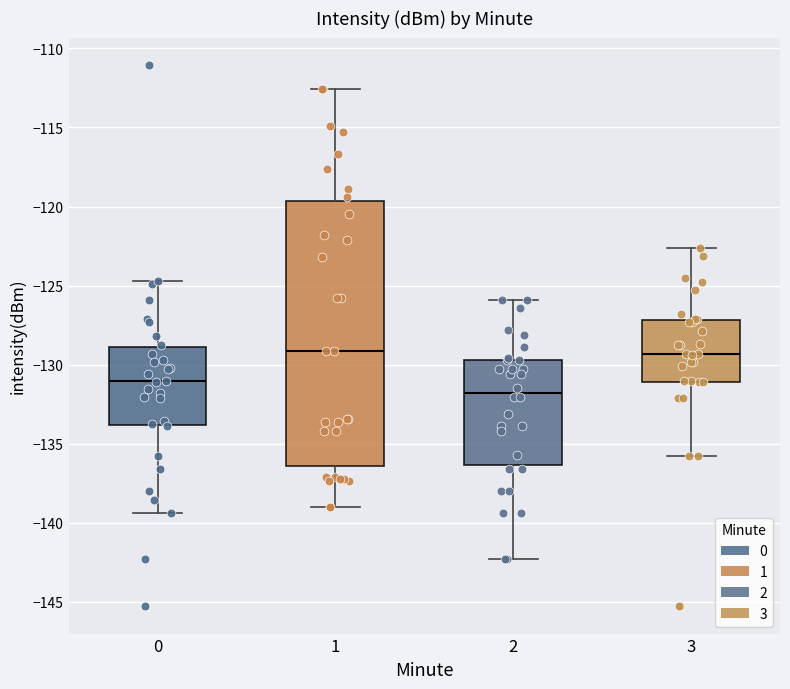

Reading left to right, transcribe this box plot: for each box, give where its median line is, the range the box spans, and where its two whiskers end, as read against the y-axis. The values are not printed on the chart, so give them approximately, as read against the axis.

0: median -131.0, box -134.0 to -129.0, whiskers -139.5 to -124.5
1: median -129.0, box -136.5 to -119.5, whiskers -139.0 to -112.5
2: median -132.0, box -136.5 to -129.5, whiskers -142.5 to -126.0
3: median -129.5, box -131.0 to -127.0, whiskers -136.0 to -122.5